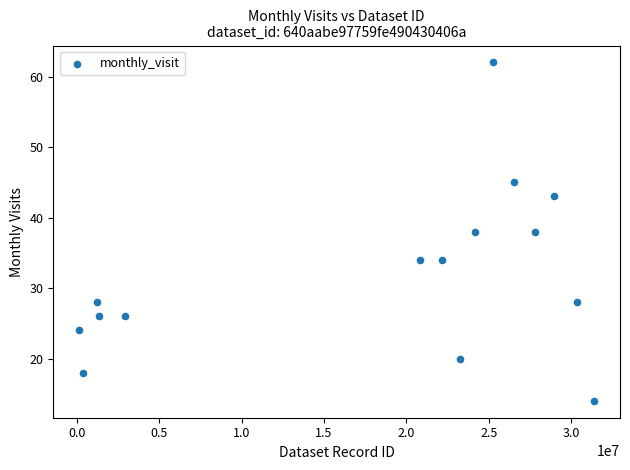

What is the range of X values (max minus min)?

31283355